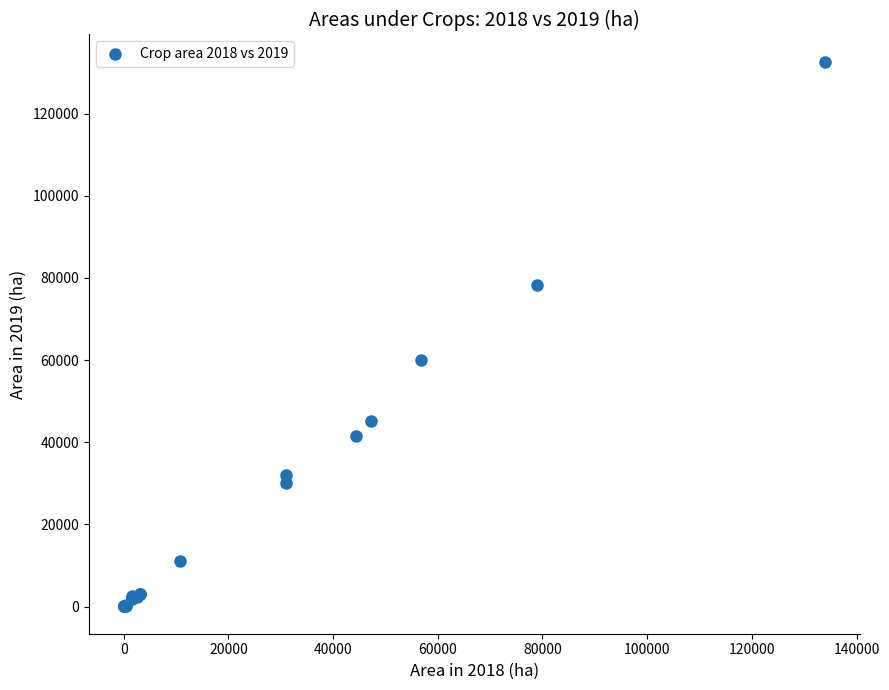

What Y value in the scatter plot is closest to 66322?

60094.2